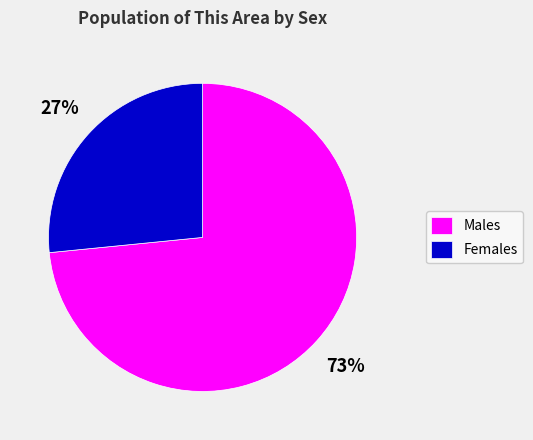

Which has a higher value, Females or Males?

Males